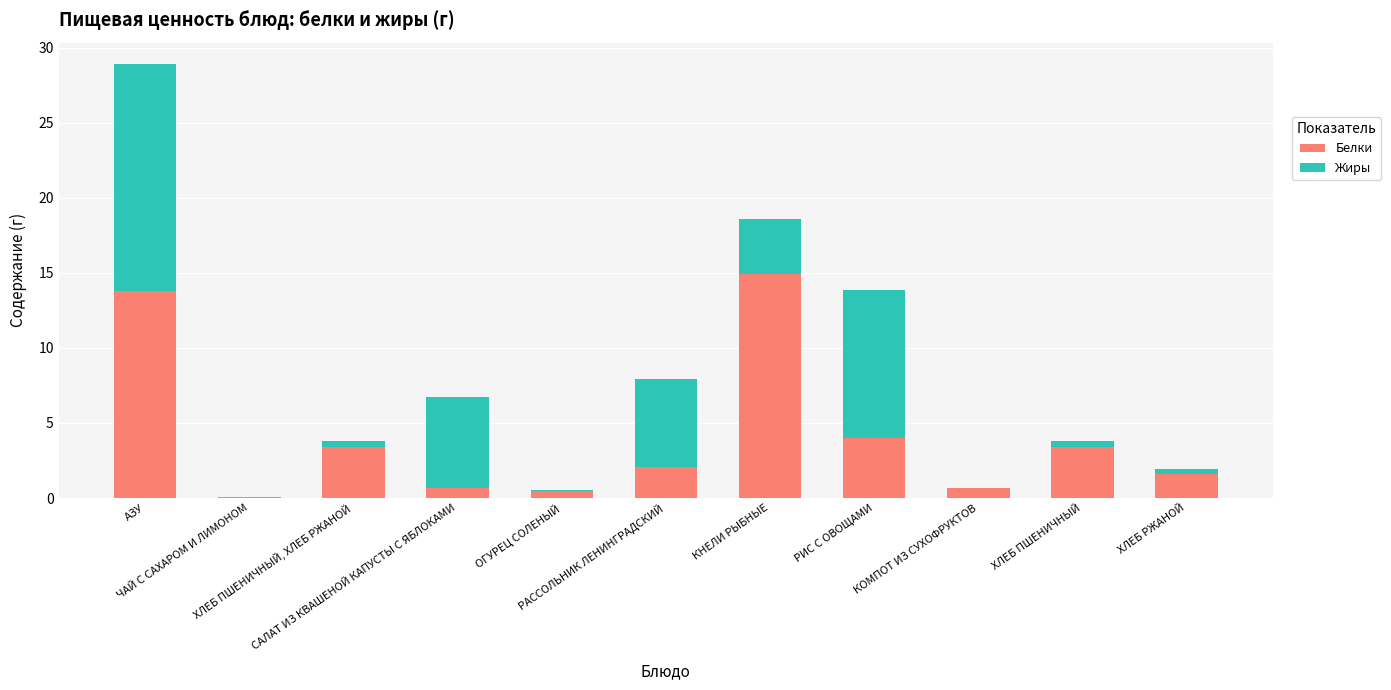

Rank the series by their average value, from highest to lowest.

Белки, Жиры